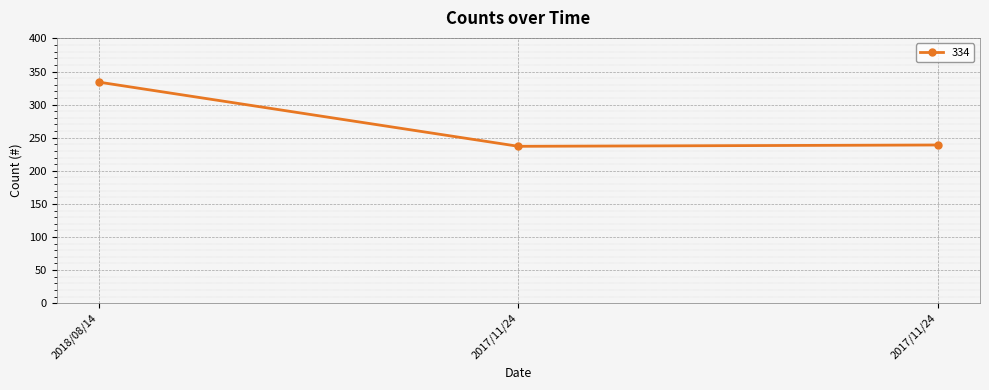

What is the difference between the second highest and minimum values?

2